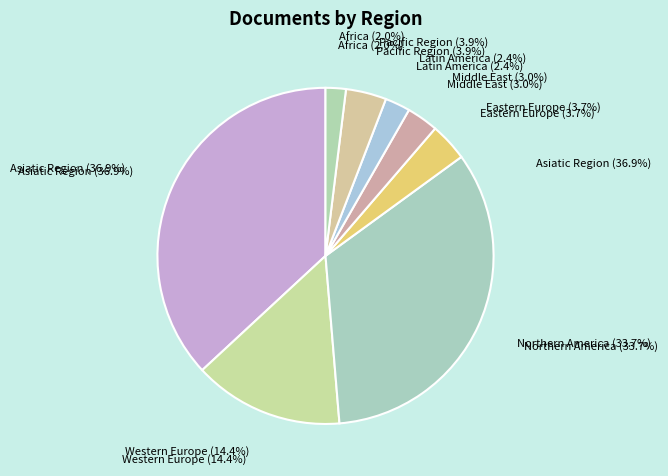

What is the largest slice in the pie chart?

Asiatic Region